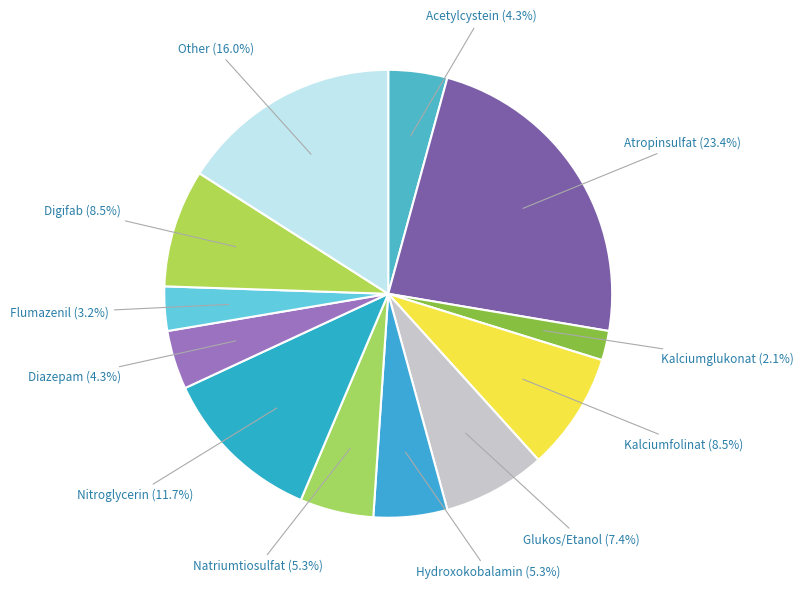

Is there a majority slice in this chart?

No